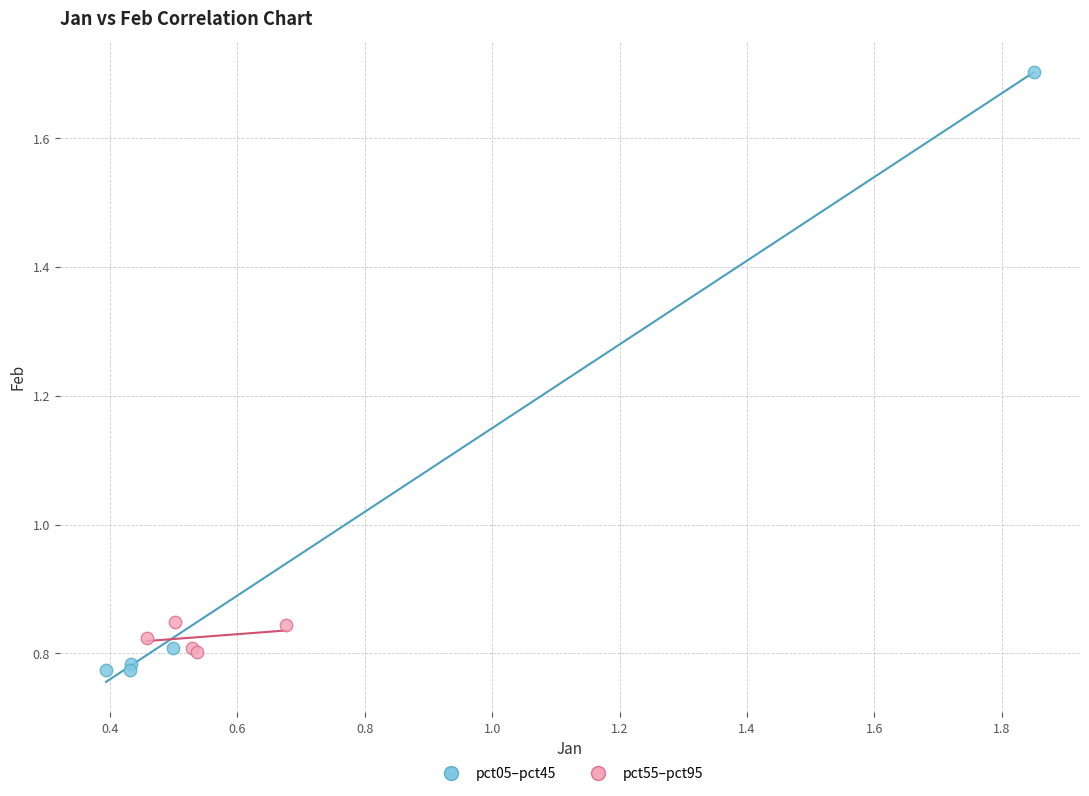

Which series contains the lowest Y value?

pct05–pct45